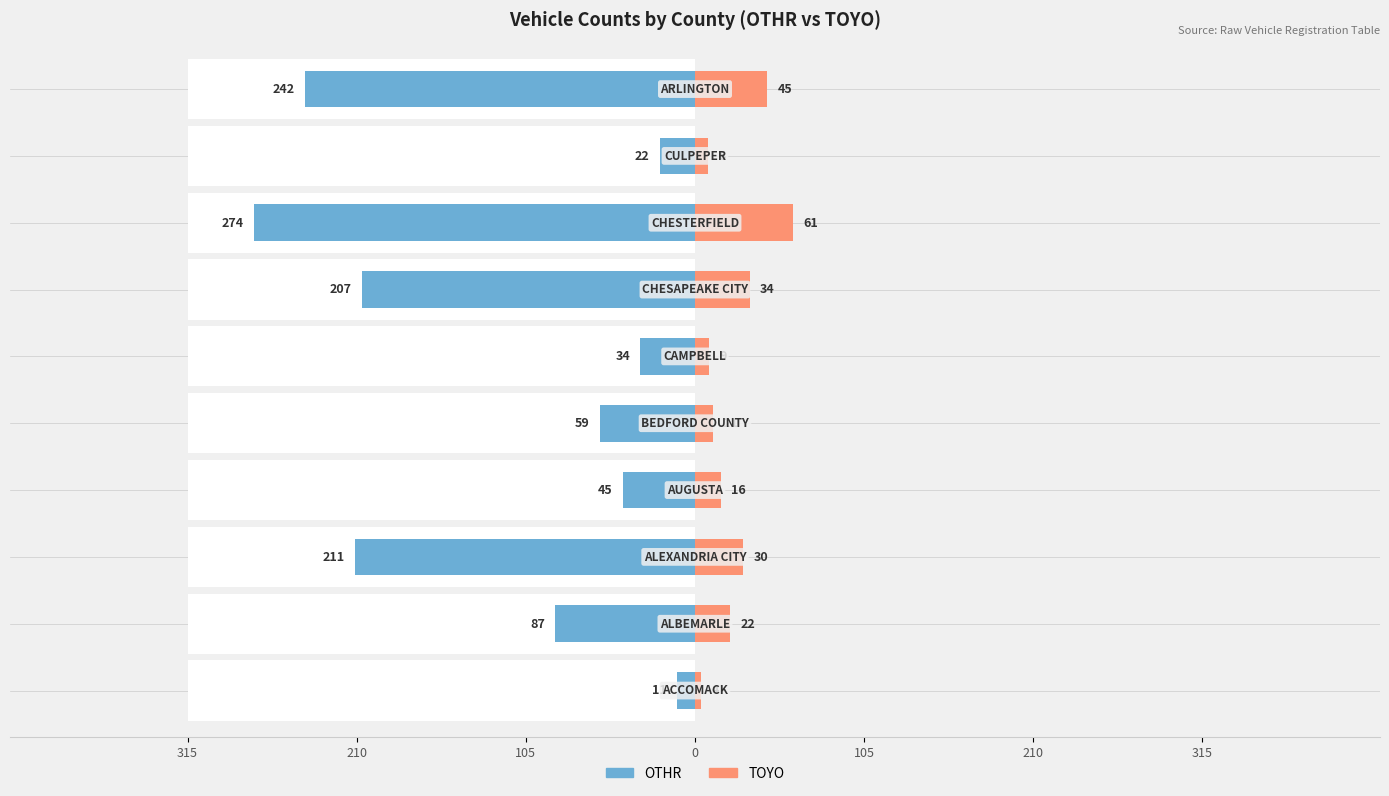

How many bars are there in total?

20